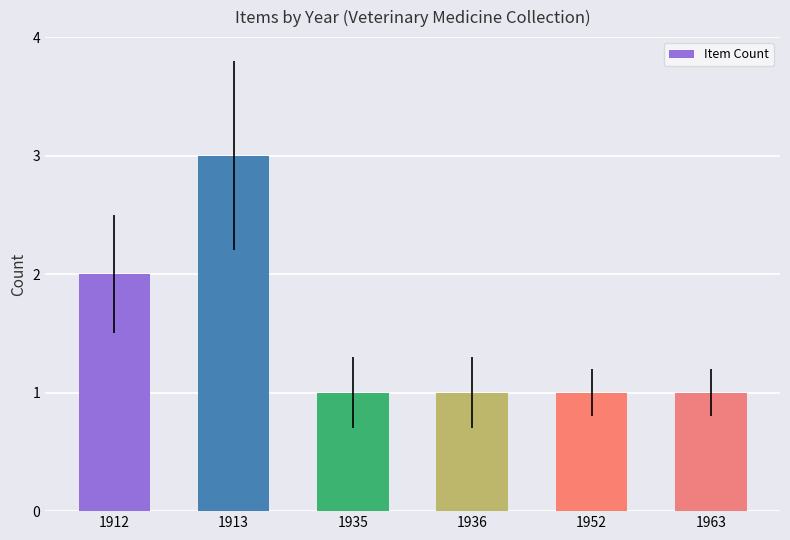

Reading left to right, list all the values displayed in this chart.

1912=2	1913=3	1935=1	1936=1	1952=1	1963=1